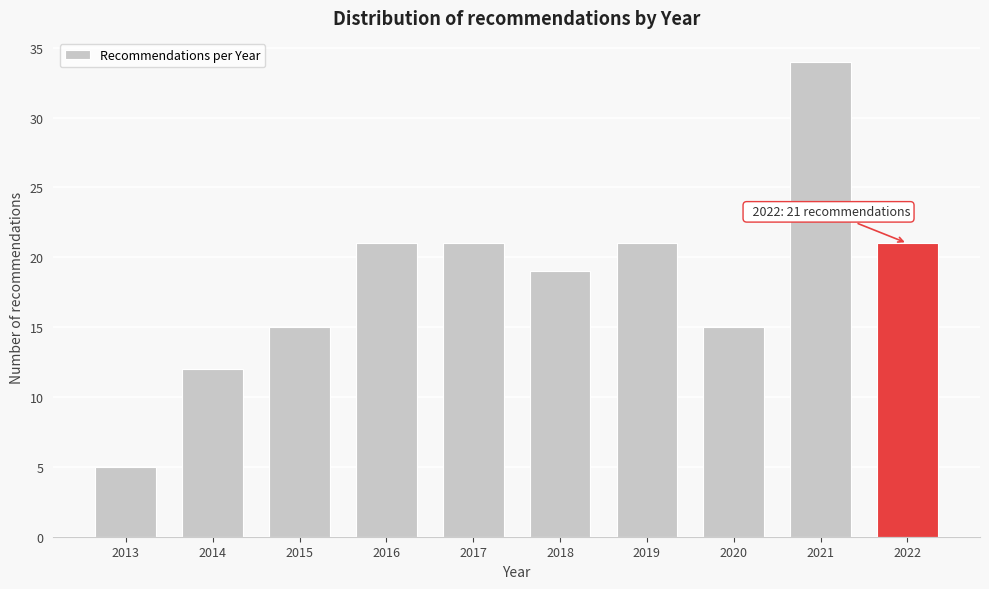

Reading left to right, list all the values displayed in this chart.

2013=5	2014=12	2015=15	2016=21	2017=21	2018=19	2019=21	2020=15	2021=34	2022=21